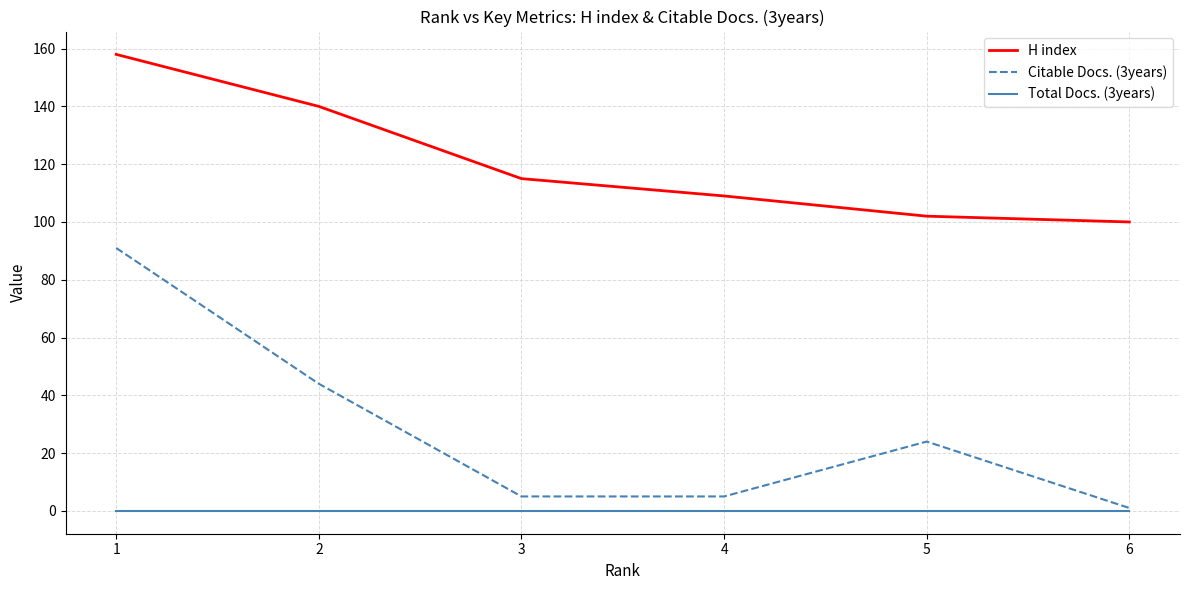

True or false: Citable Docs. (3years) and H index cross at least once.

False